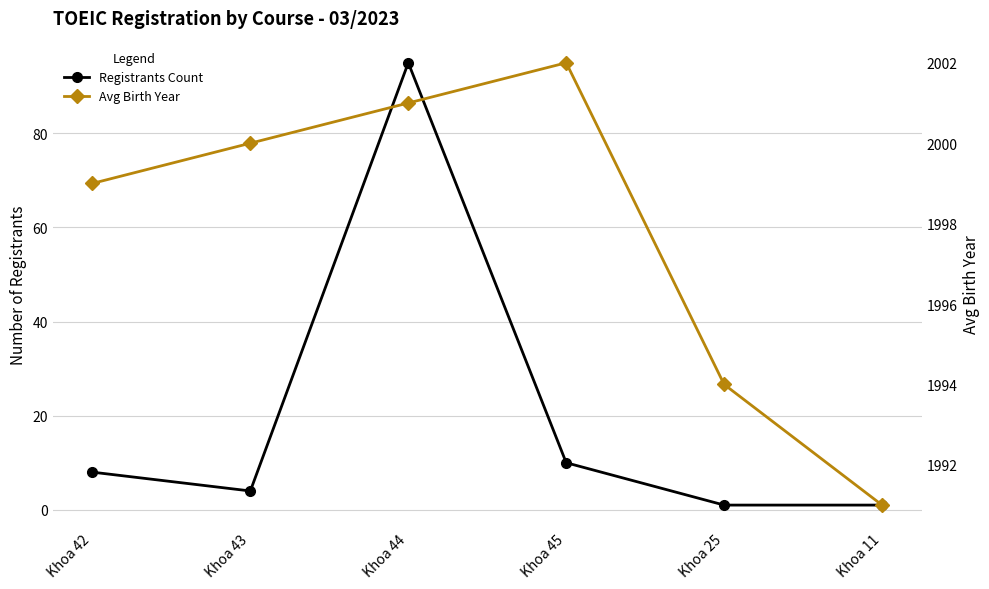

True or false: Avg Birth Year and Registrants Count cross at least once.

False